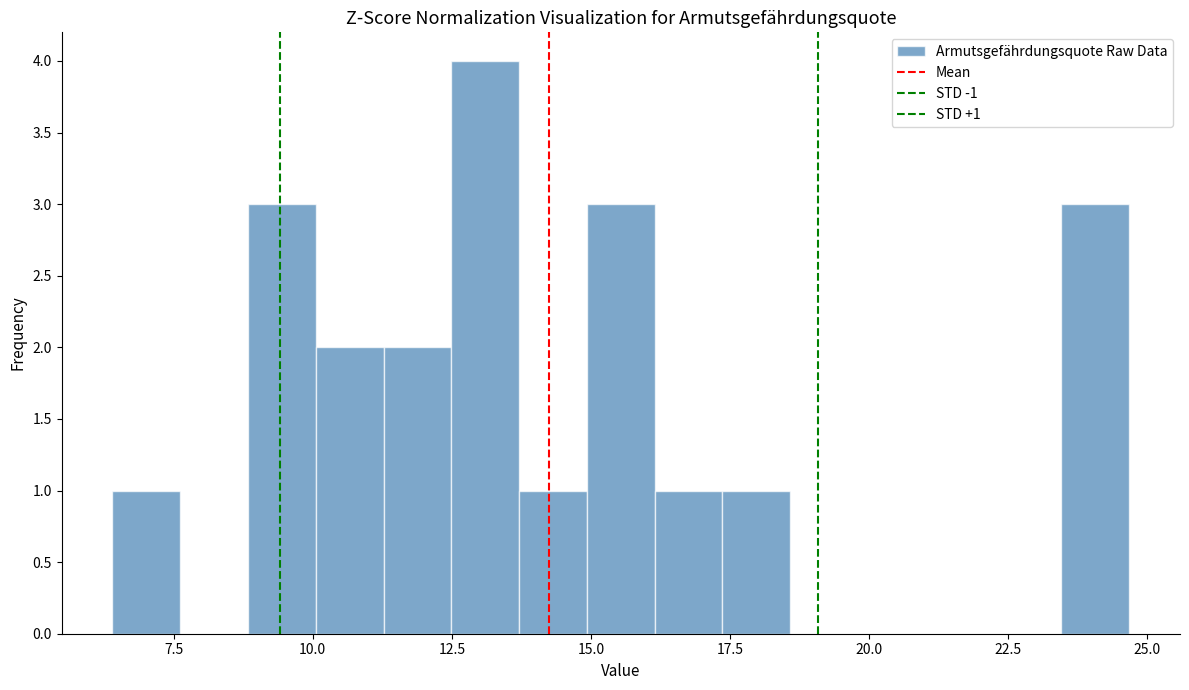

Around what value on the x-axis is the tallest bar? Give the approximate position of its centre, as read against the axis.

13.0